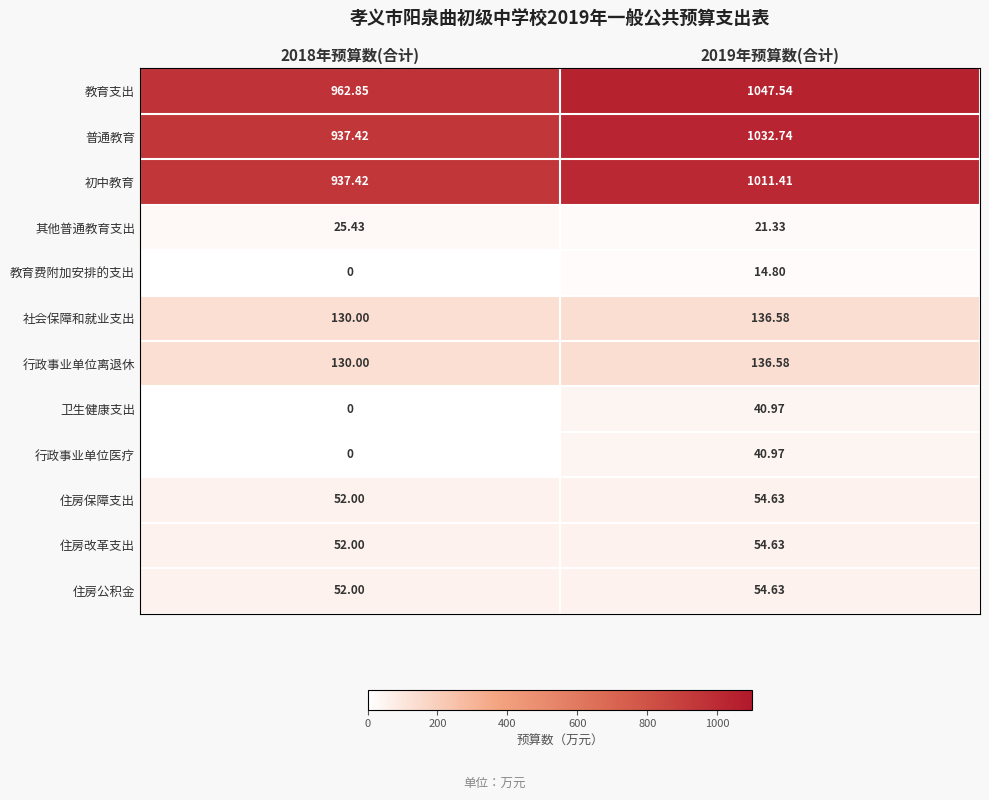

Is the value of 社会保障和就业支出 at 2019年预算数(合计) greater than the value of 初中教育 at 2018年预算数(合计)?

No